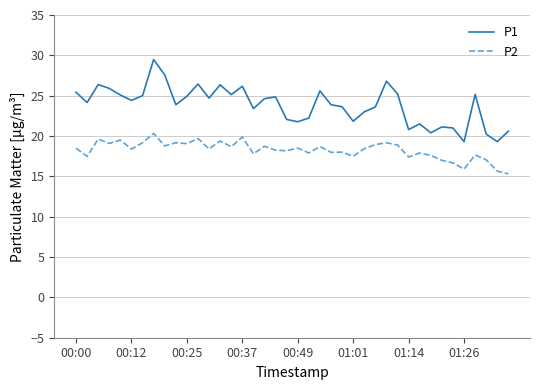

Which series has the largest range (max minus min)?

P1